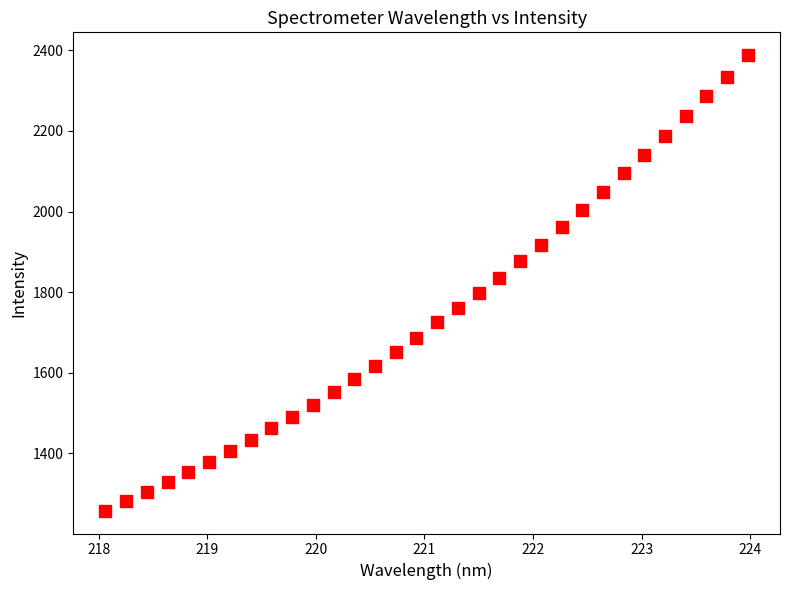

What is the range of Y values (max minus min)?

1130.1